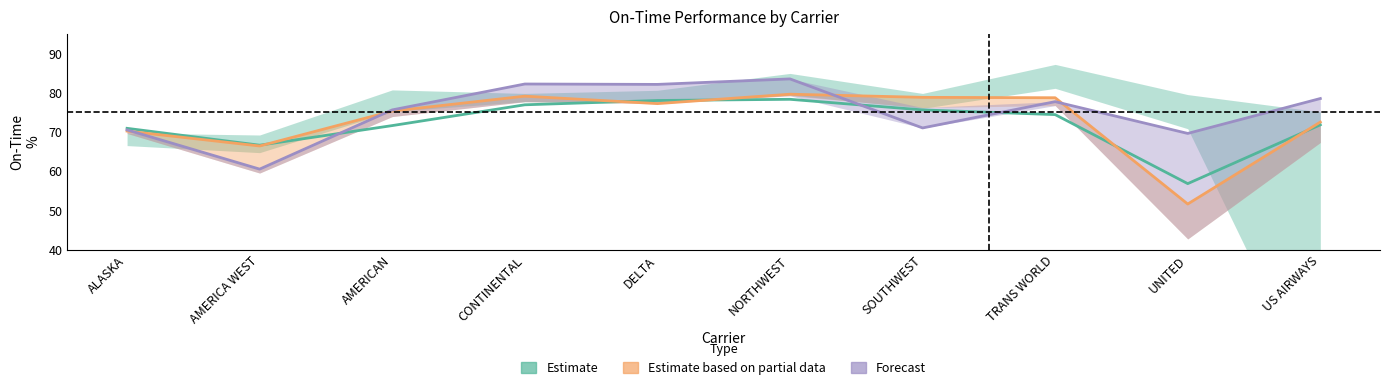

The value of Estimate at CONTINENTAL is 131.2. True or false?

False